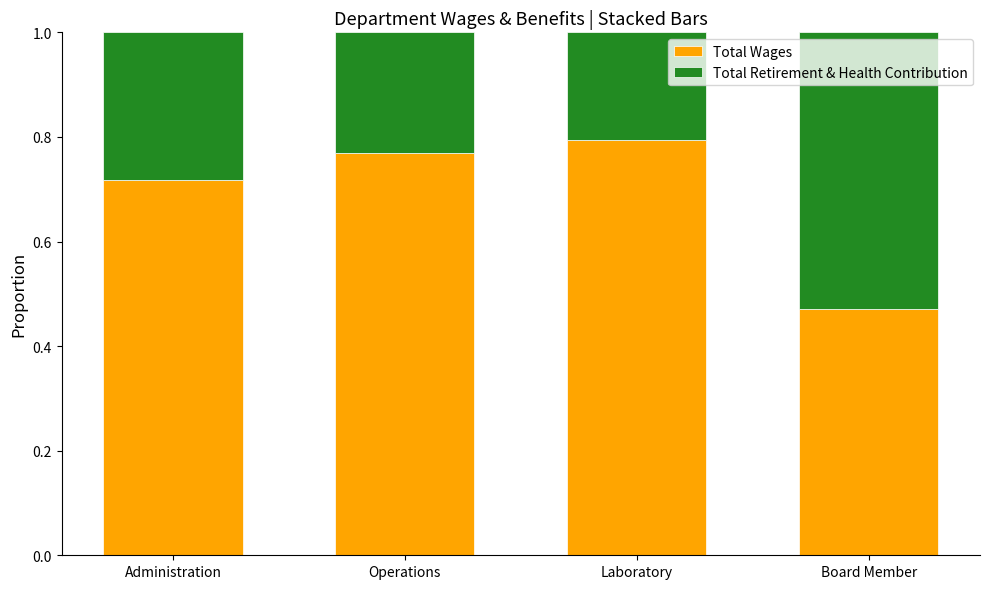

How many data points does each series have?

4